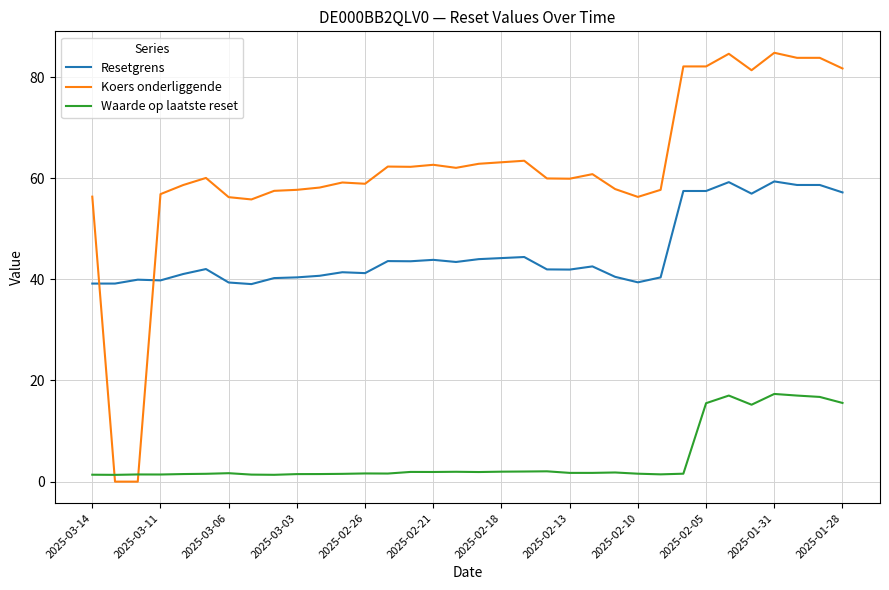

Which series has the largest total across all categories?

Koers onderliggende